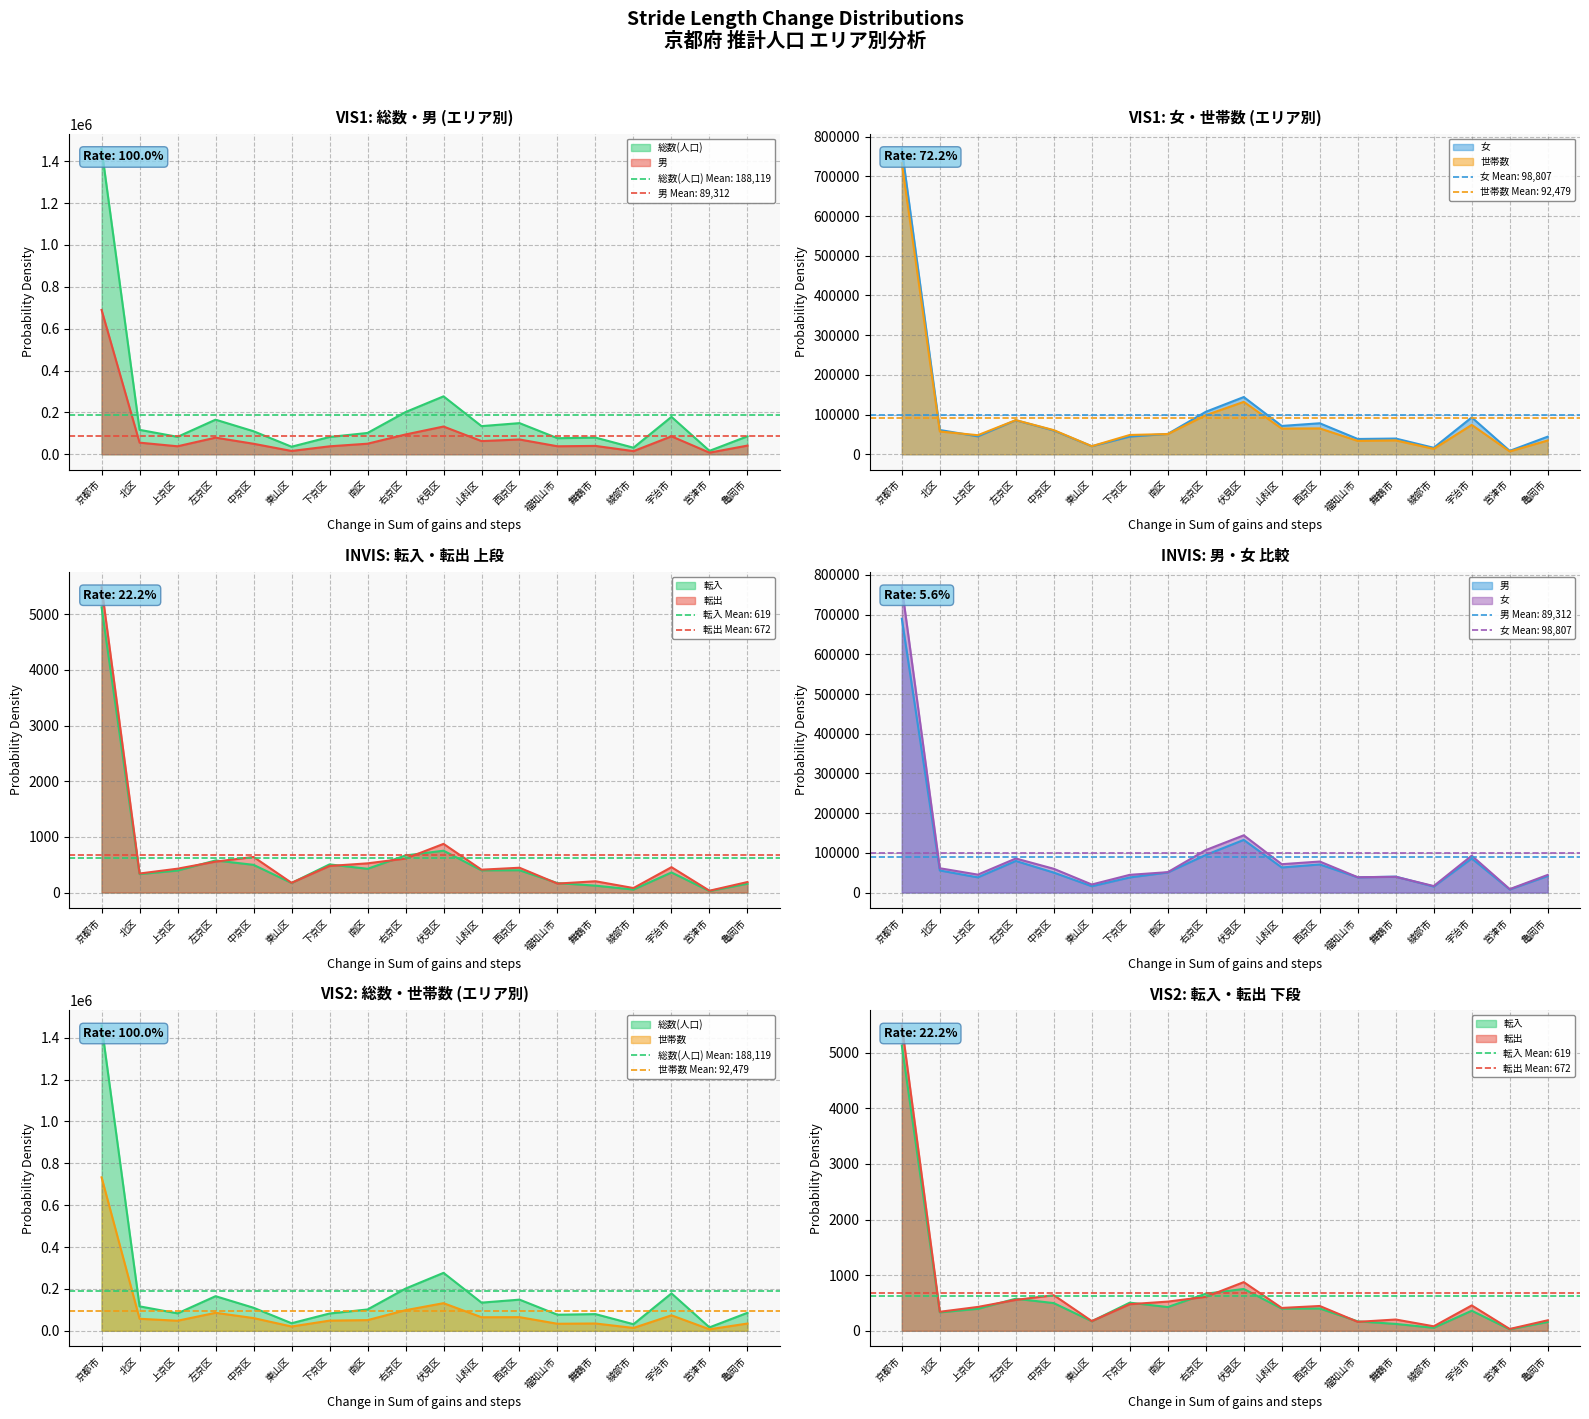

Count the number of categories in the chart.

18